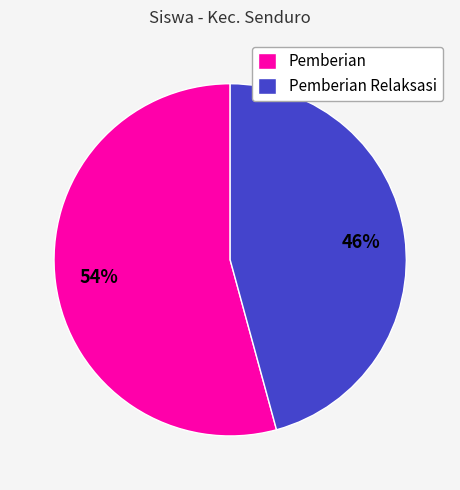

Approximately how many times larger is the value at Pemberian compared to Pemberian Relaksasi?

1.2